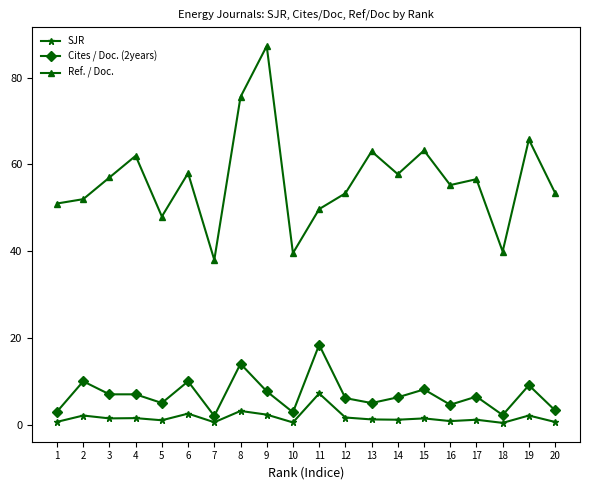

True or false: SJR has more than 0 points higher than both neighbors.

True